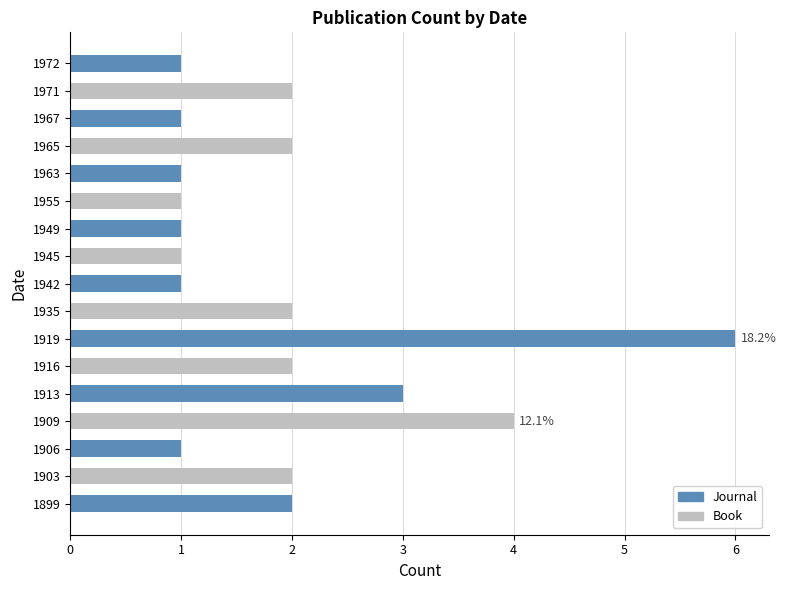

Reading bottom to top, extract all data points from this chart.

1899=2	1903=2	1906=1	1909=4	1913=3	1916=2	1919=6	1935=2	1942=1	1945=1	1949=1	1955=1	1963=1	1965=2	1967=1	1971=2	1972=1